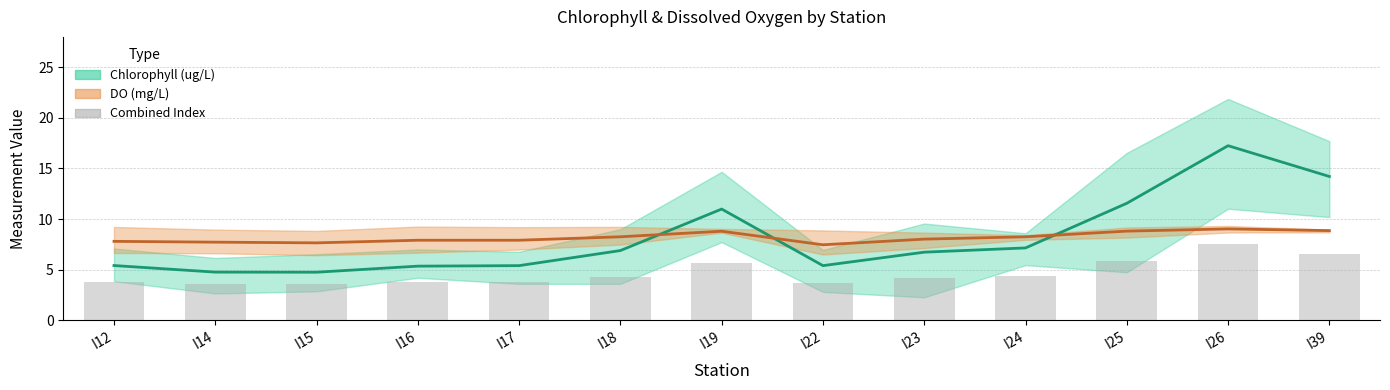

Which series has the largest total across all categories?

DO Estimate